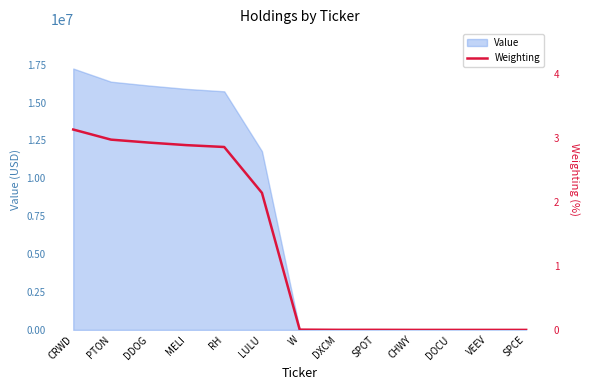

Reading left to right, transcribe all the data shown in this chart.

CRWD=3.1	PTON=3.0	DDOG=2.9	MELI=2.9	RH=2.9	LULU=2.1	W=0.0	DXCM=0.0	SPOT=0.0	CHWY=0.0	DOCU=0.0	VEEV=0.0	SPCE=0.0